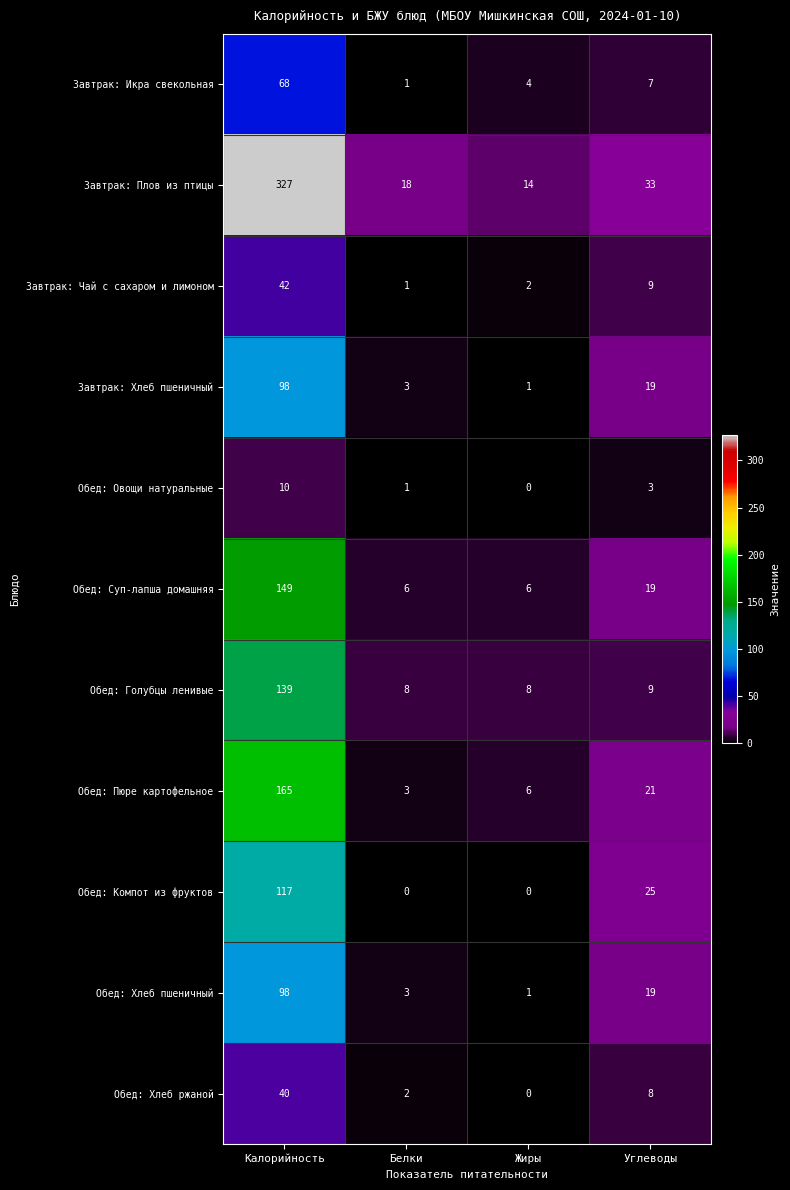

Which series changed the most between Калорийность and Углеводы?

Завтрак: Плов из птицы